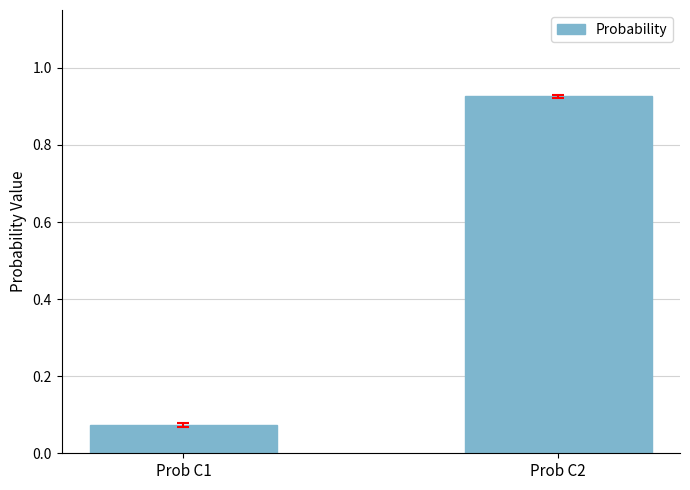

Which has a higher value, Prob C2 or Prob C1?

Prob C2